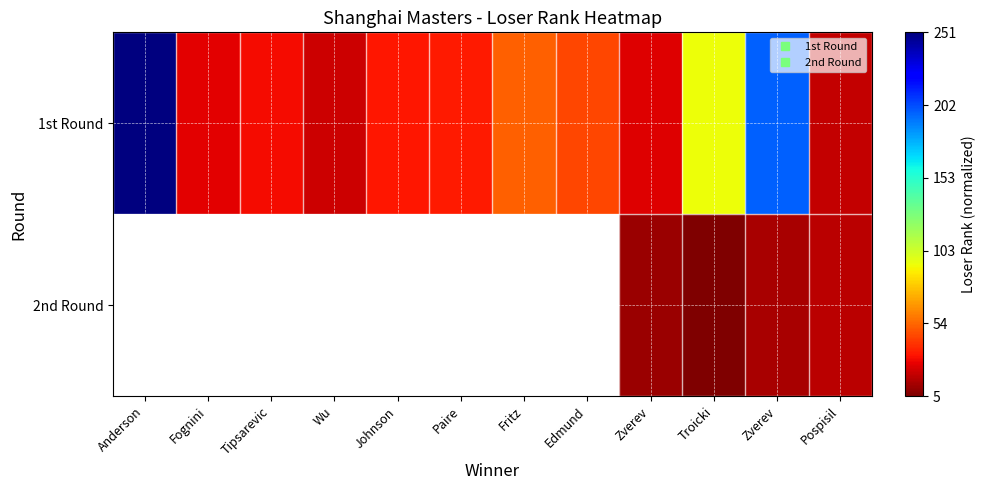

Which series has the widest spread of values?

1st Round